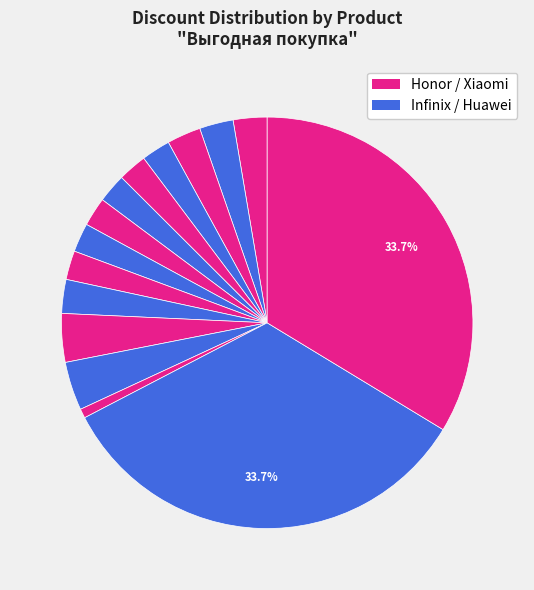

How many segments does this pie chart have?

15